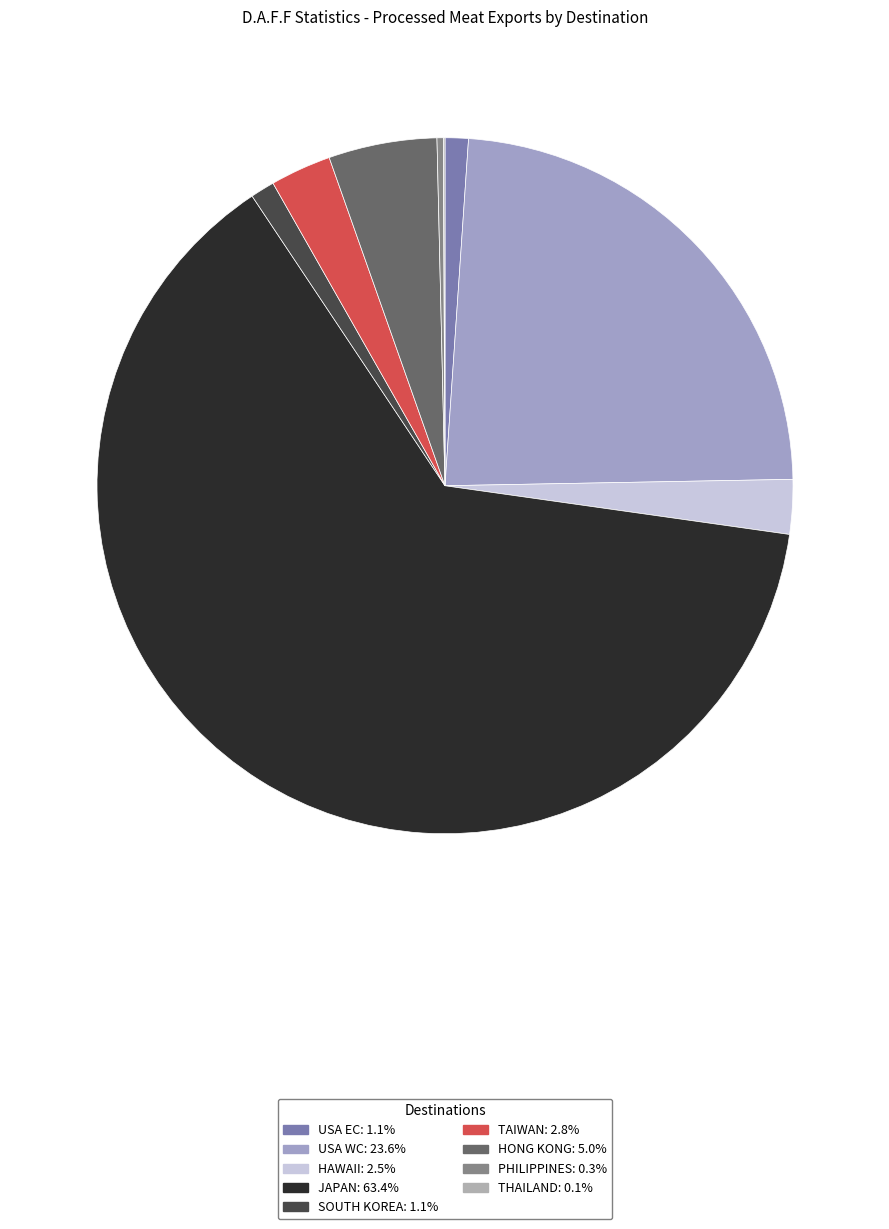

To the nearest percent, what is the difference between the SOUTH KOREA and JAPAN slice percentages?

62%